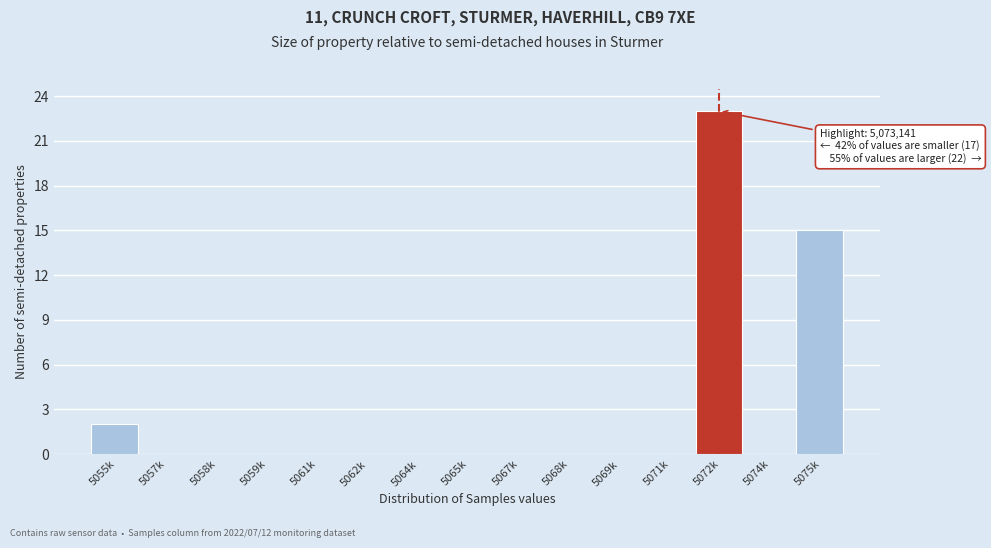

Reading left to right, what are all the values shown in this chart?

5055k=2	5057k=0	5058k=0	5059k=0	5061k=0	5062k=0	5064k=0	5065k=0	5067k=0	5068k=0	5069k=0	5071k=0	5072k=23	5074k=0	5075k=15